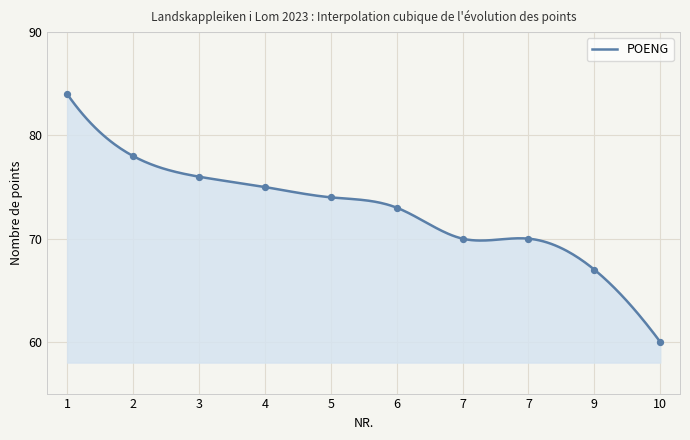

What is the change in value from 3 to 6?

-3